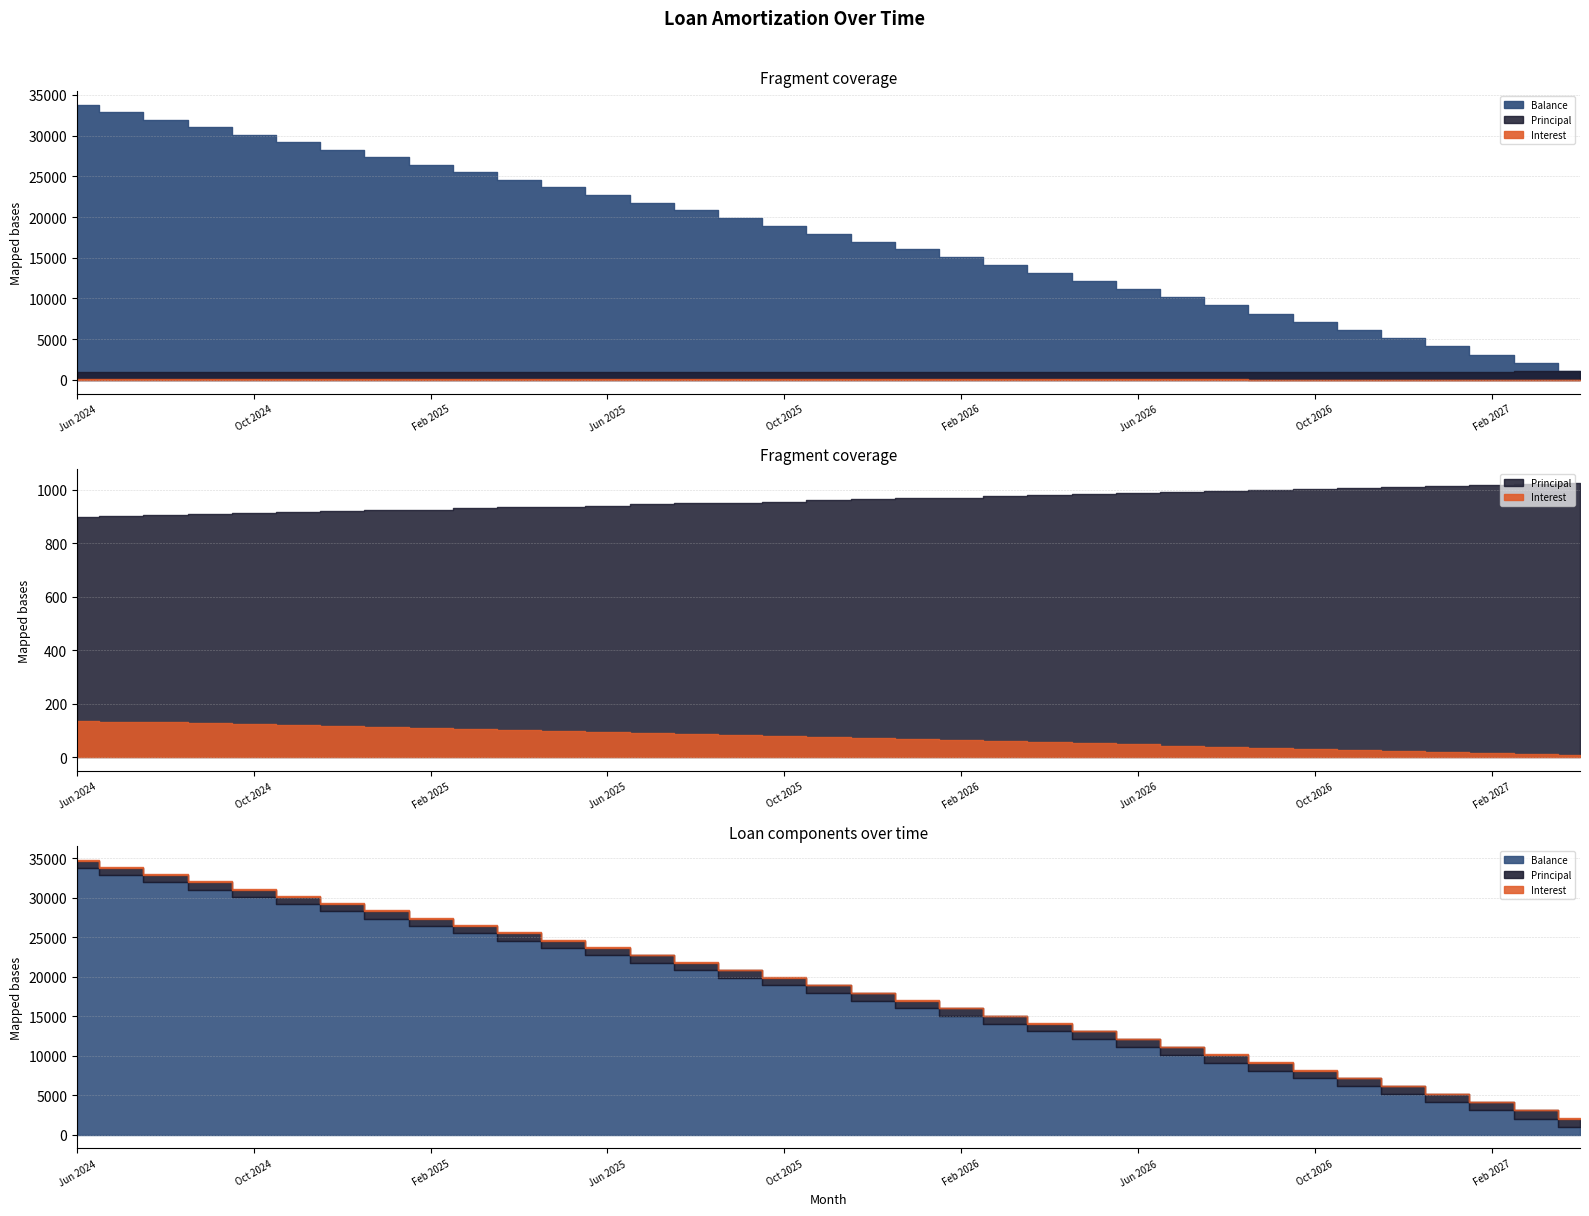

What is the smallest value displayed?

8.1